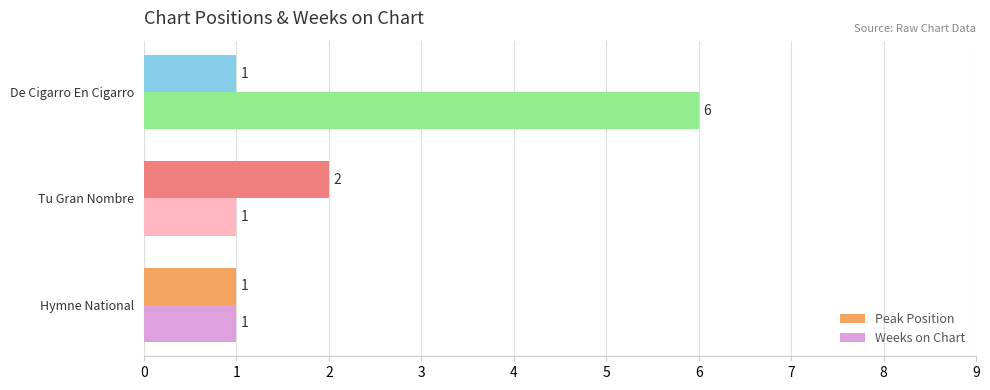

How many Peak Position values are between 1 and 2?

3